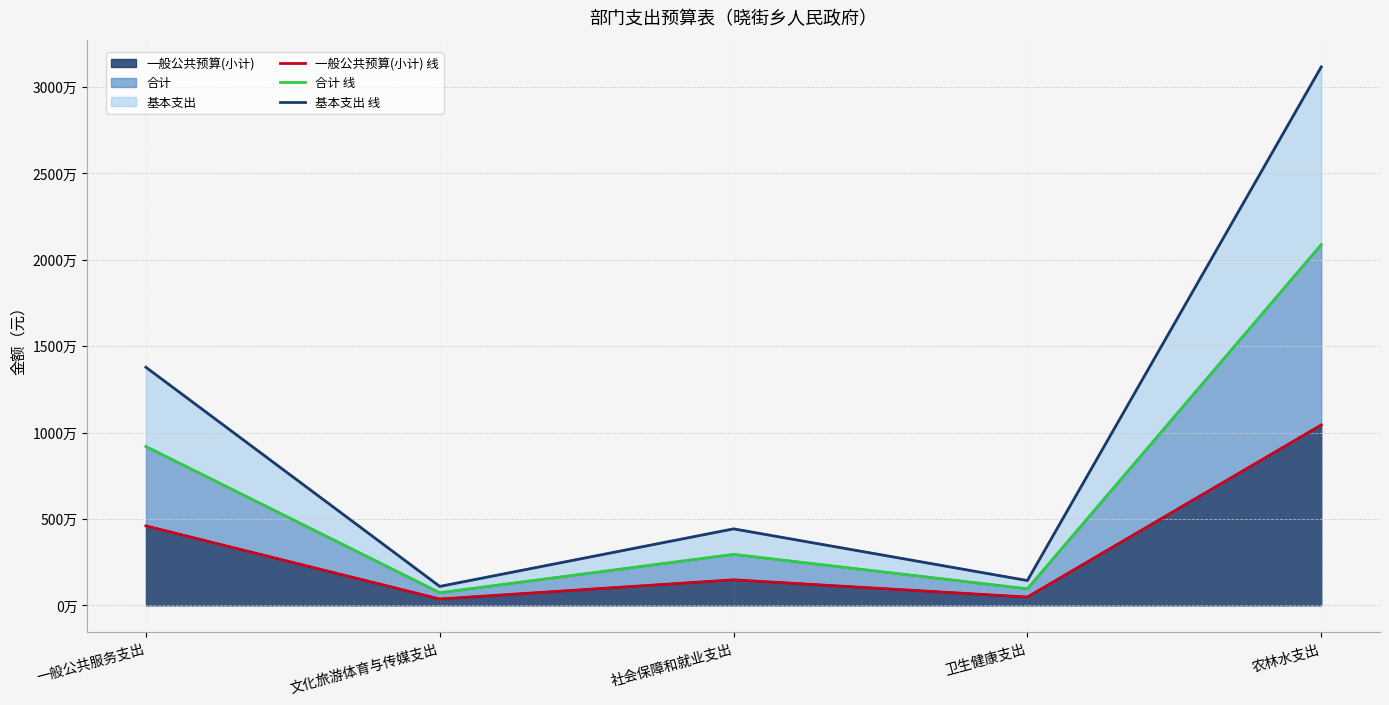

How many values in the 合计 线 series are below 2950611?

2